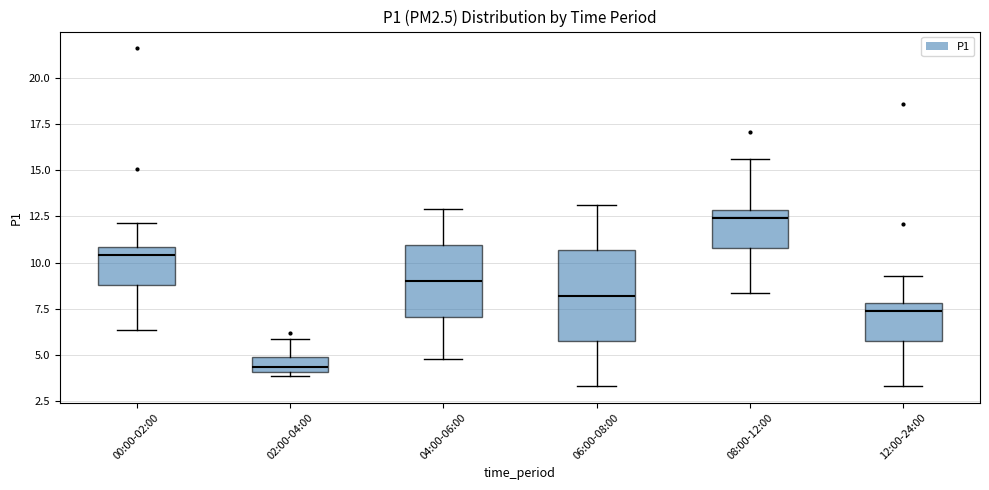

Reading left to right, read every box against the y-axis: the position of its median line, the range the box covers, and the ends of its whiskers. The values are not printed on the chart, so give them approximately, as read against the axis.

00:00-02:00: median 10.5, box 9.0 to 11.0, whiskers 6.5 to 12.0
02:00-04:00: median 4.5, box 4.0 to 5.0, whiskers 4.0 (just below the box's lower edge) to 6.0
04:00-06:00: median 9.0, box 7.0 to 11.0, whiskers 5.0 to 13.0
06:00-08:00: median 8.0, box 6.0 to 10.5, whiskers 3.5 to 13.0
08:00-12:00: median 12.5, box 11.0 to 13.0, whiskers 8.5 to 15.5
12:00-24:00: median 7.5, box 6.0 to 8.0, whiskers 3.5 to 9.5